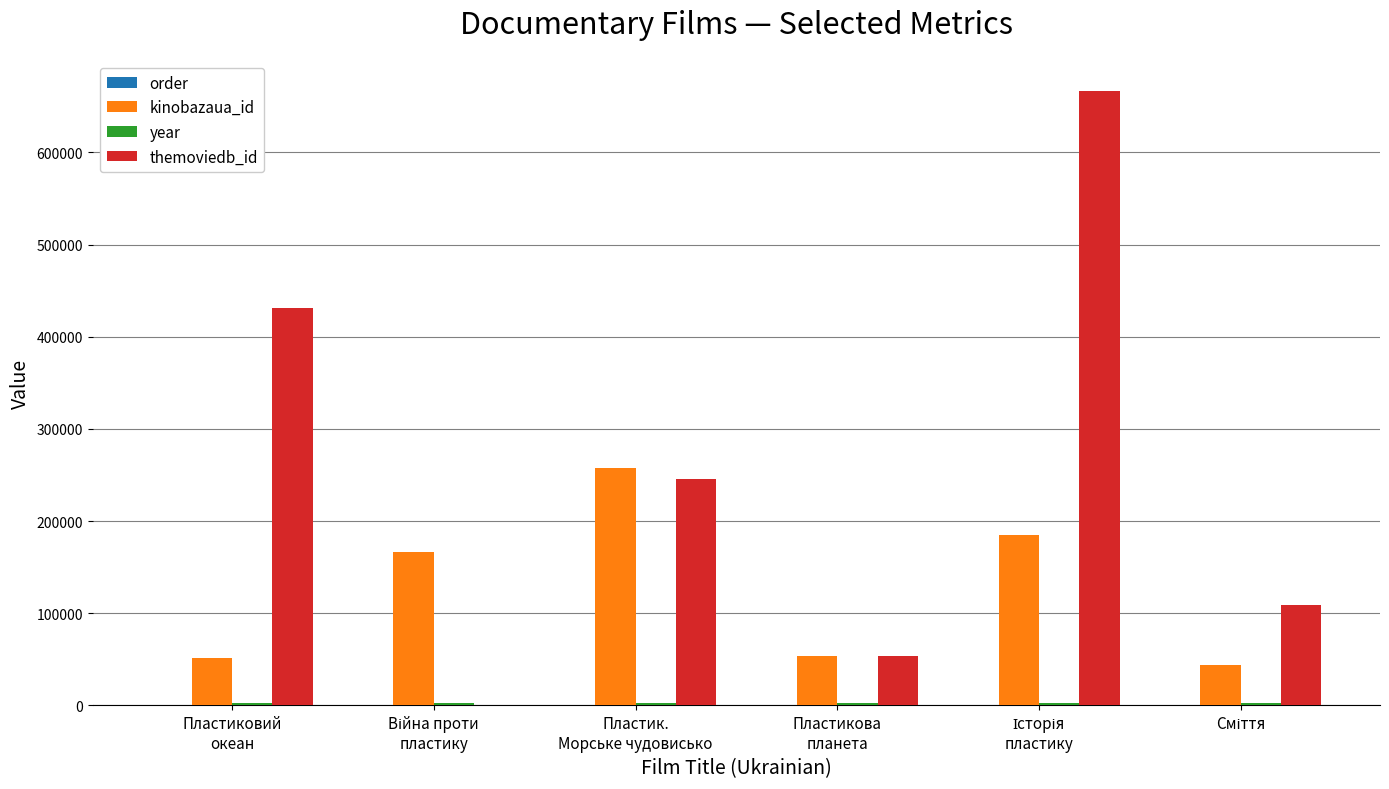

What is the sum of all themoviedb_id values?

1505281